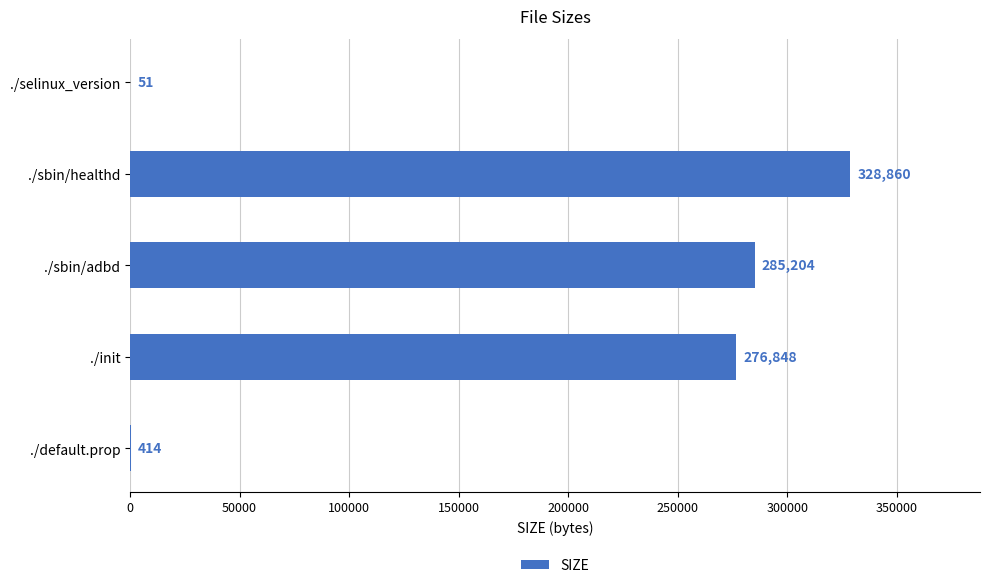

What is the maximum value shown in the chart?

328860